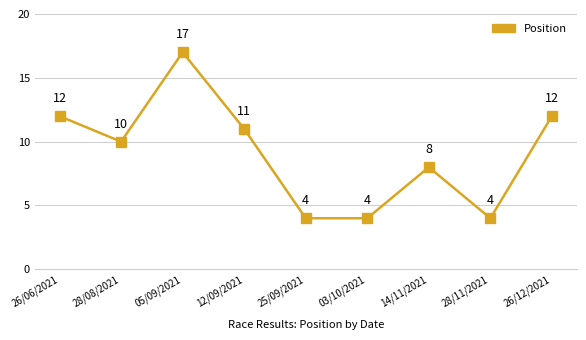

What is the difference between the maximum and minimum values?

13